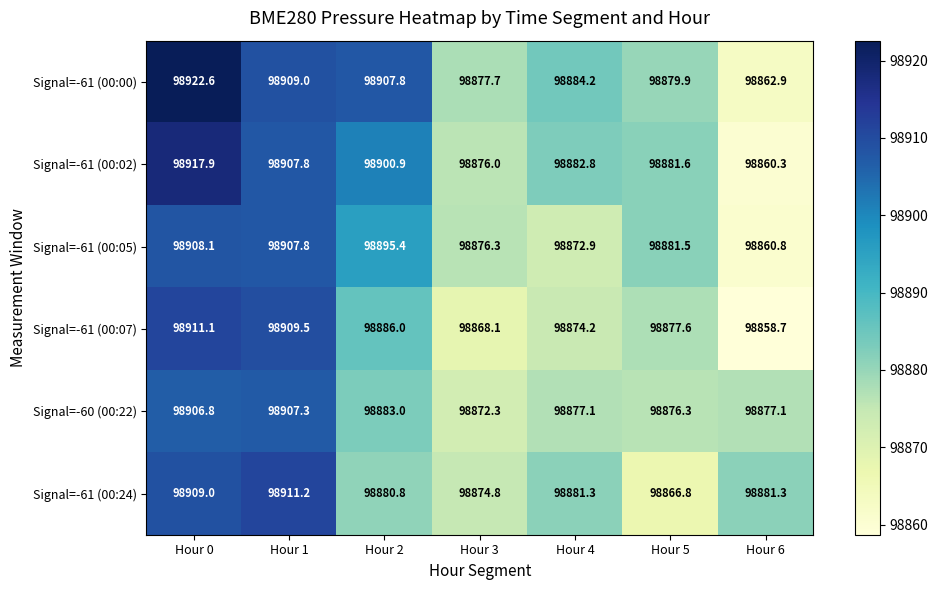

Where does the Signal=-61 (00:00) series first go above 98884?

Hour 0